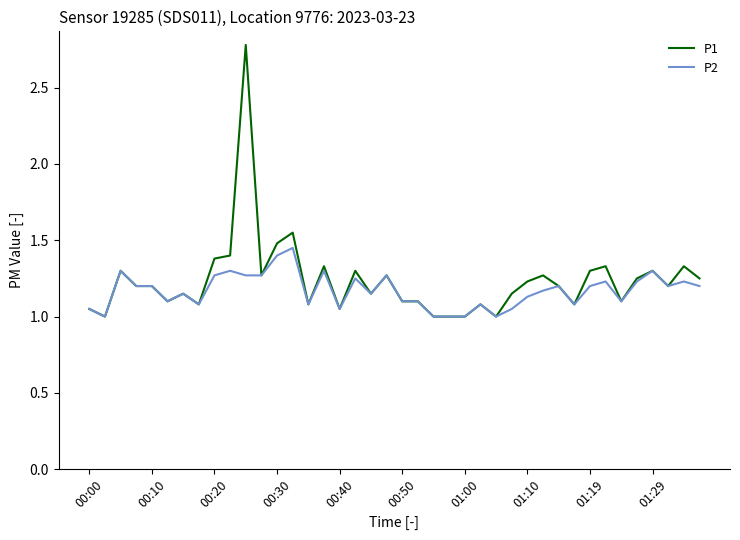

Does the chart have visible grid lines?

No